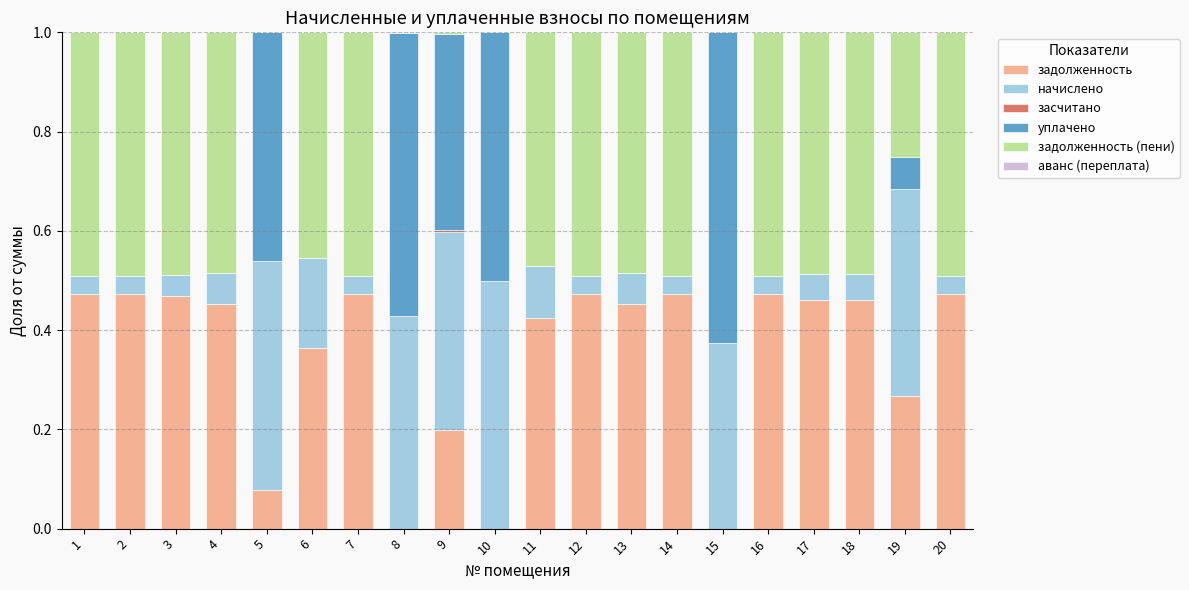

What is the total value across all series at 14?

1.0